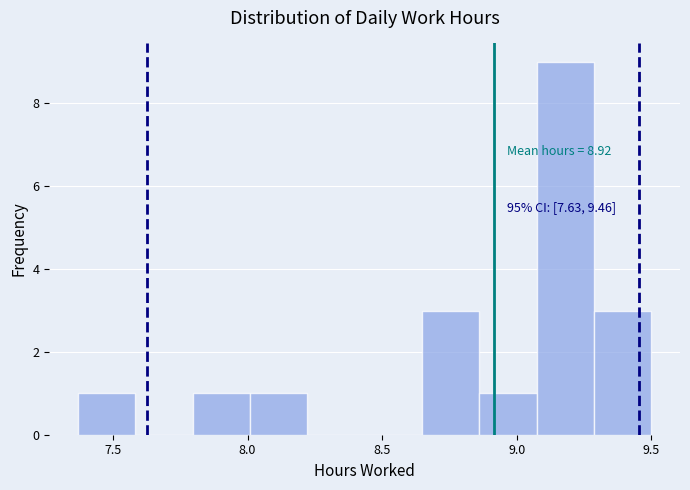

Which range on the x-axis has the tallest bar?

9.05 to 9.30